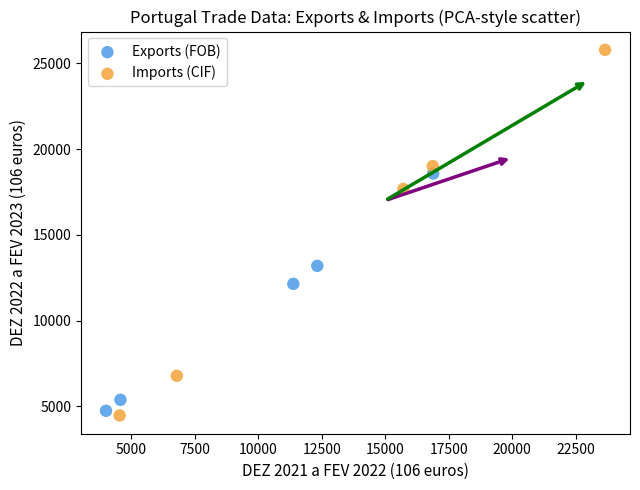

Which series reaches the maximum Y coordinate?

Imports (CIF)